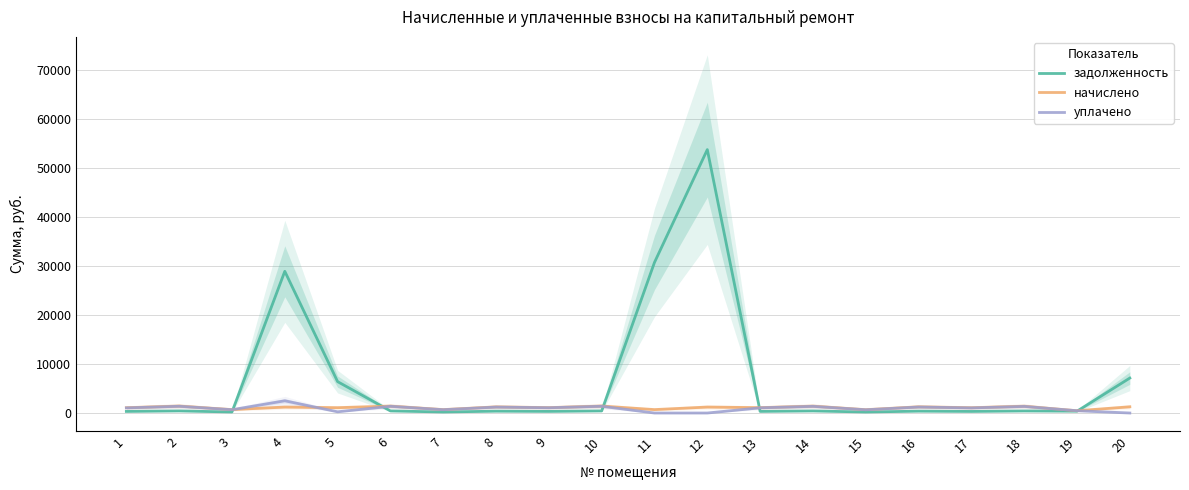

Which has a higher value, 8 or 20?

20